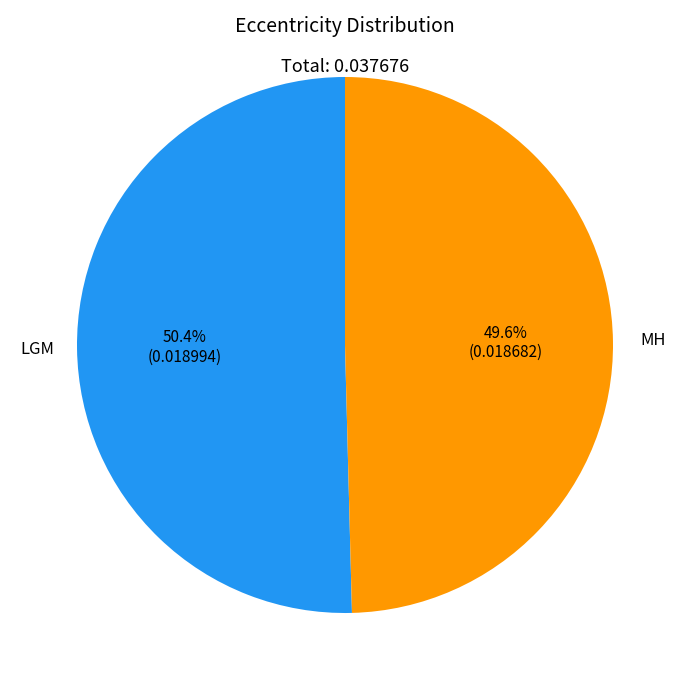

Between LGM and MH, which is larger?

LGM